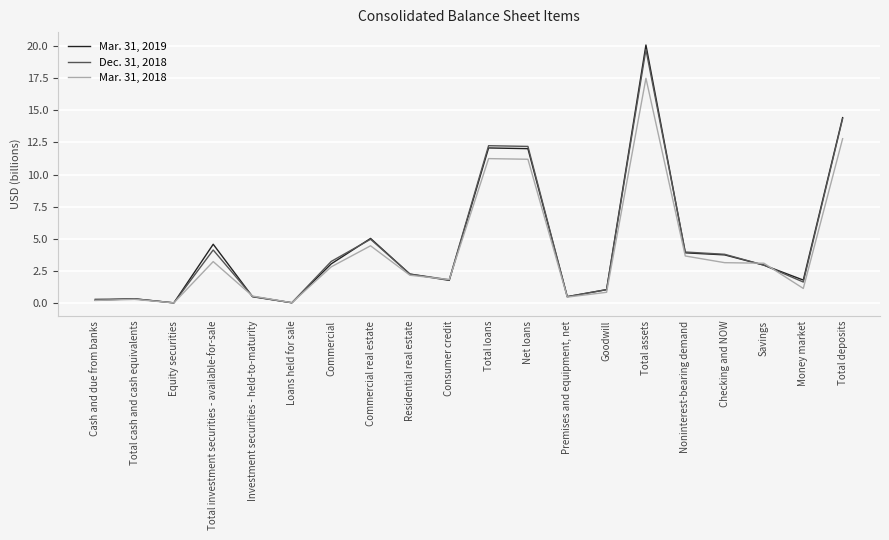

Where is the first local minimum for Mar. 31, 2019?

Equity securities